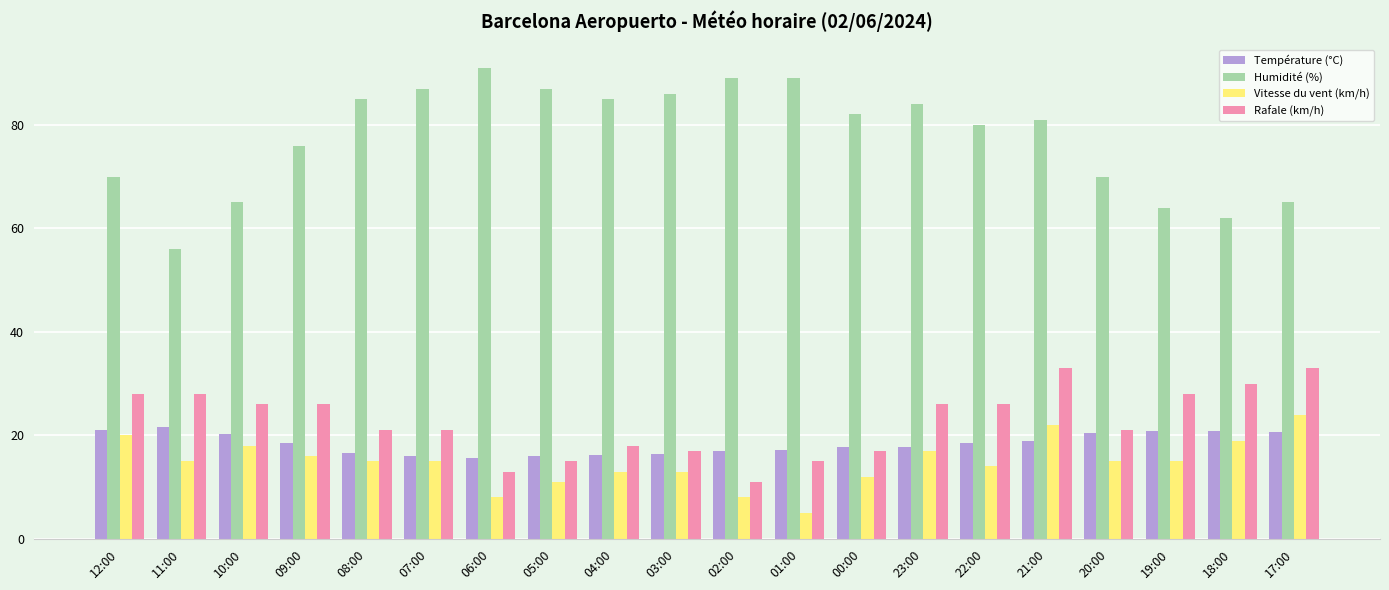

How many bars are there in each group?

4